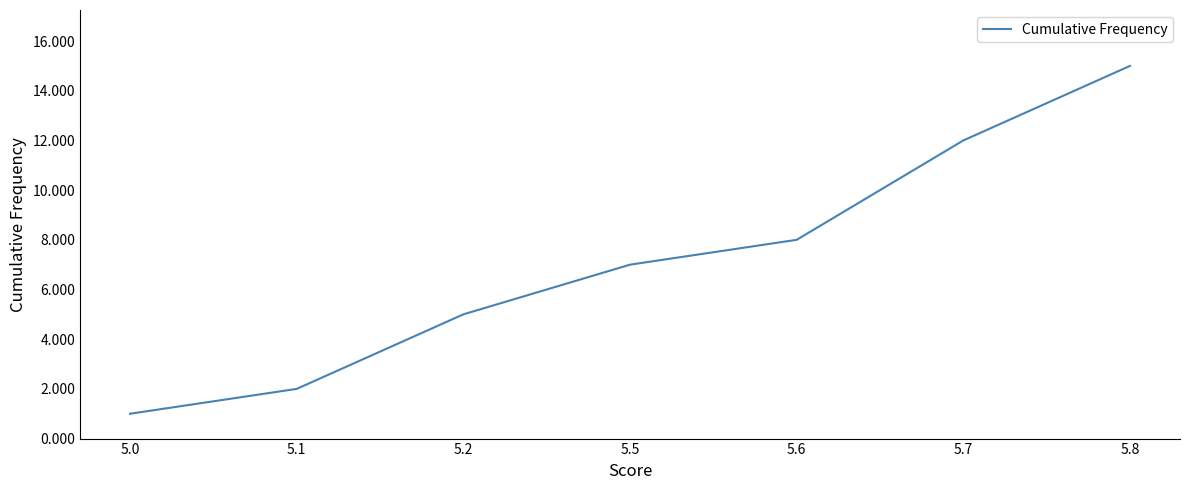

Which category has the lowest value across all series?

5.0